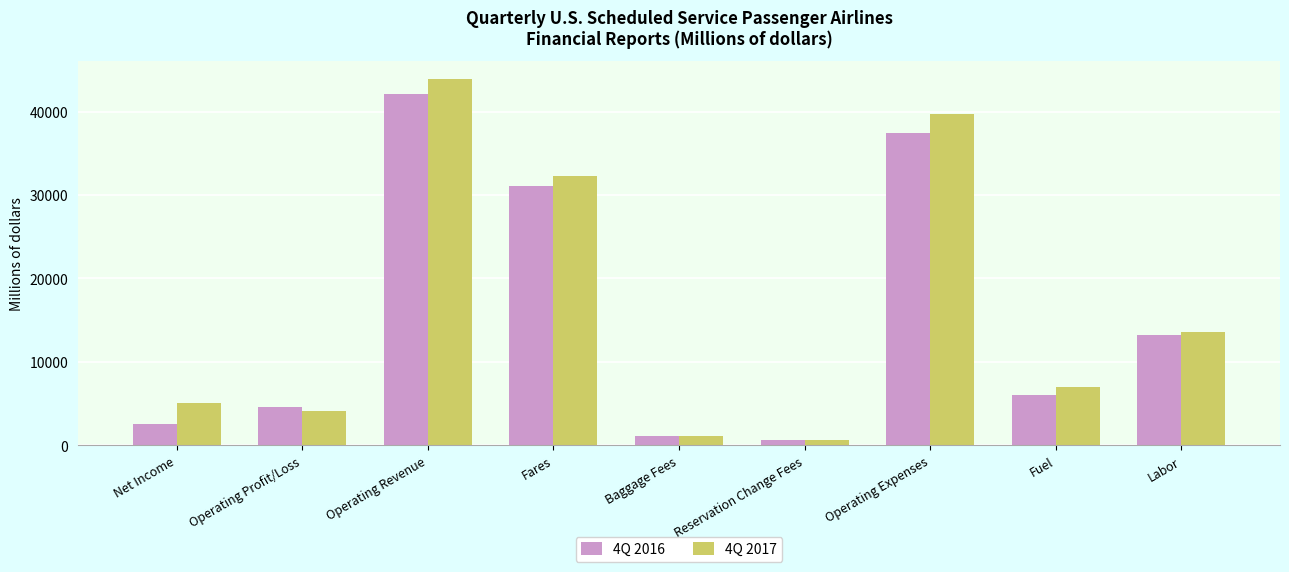

Read the 4Q 2017 value at Reservation Change Fees.

675.0